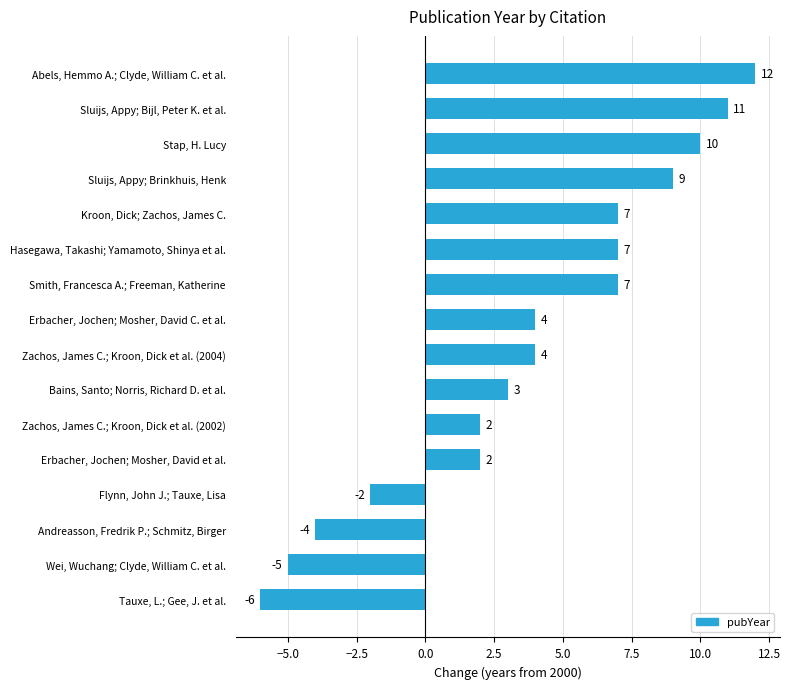

True or false: the data shows 712 at Stap, H. Lucy.

False